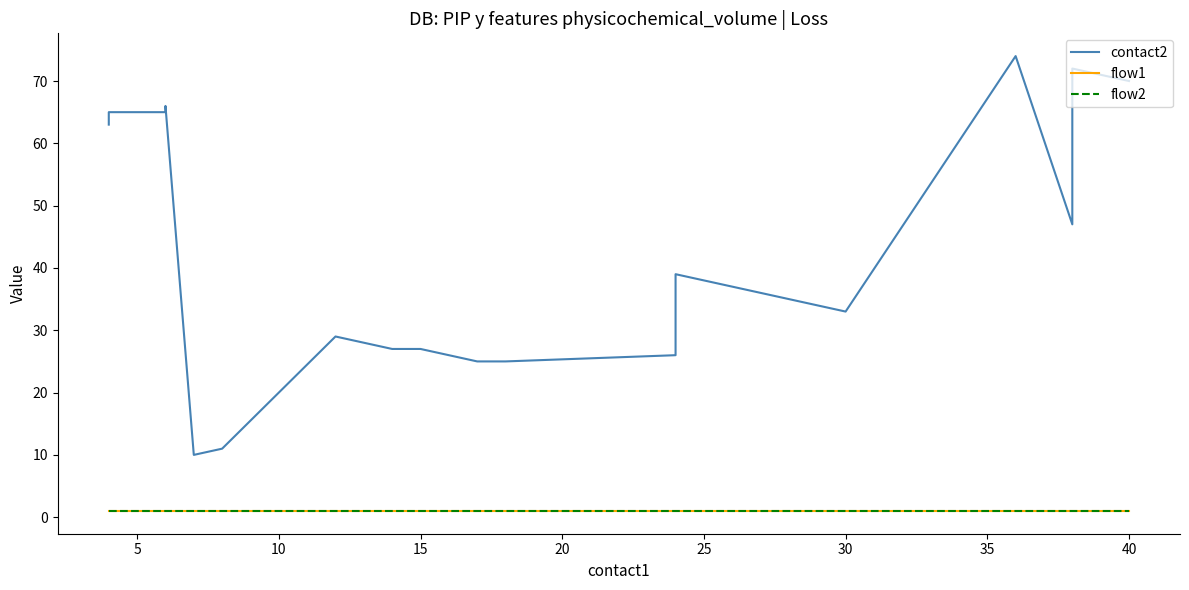

At how many categories does at least one series exceed 2?

20